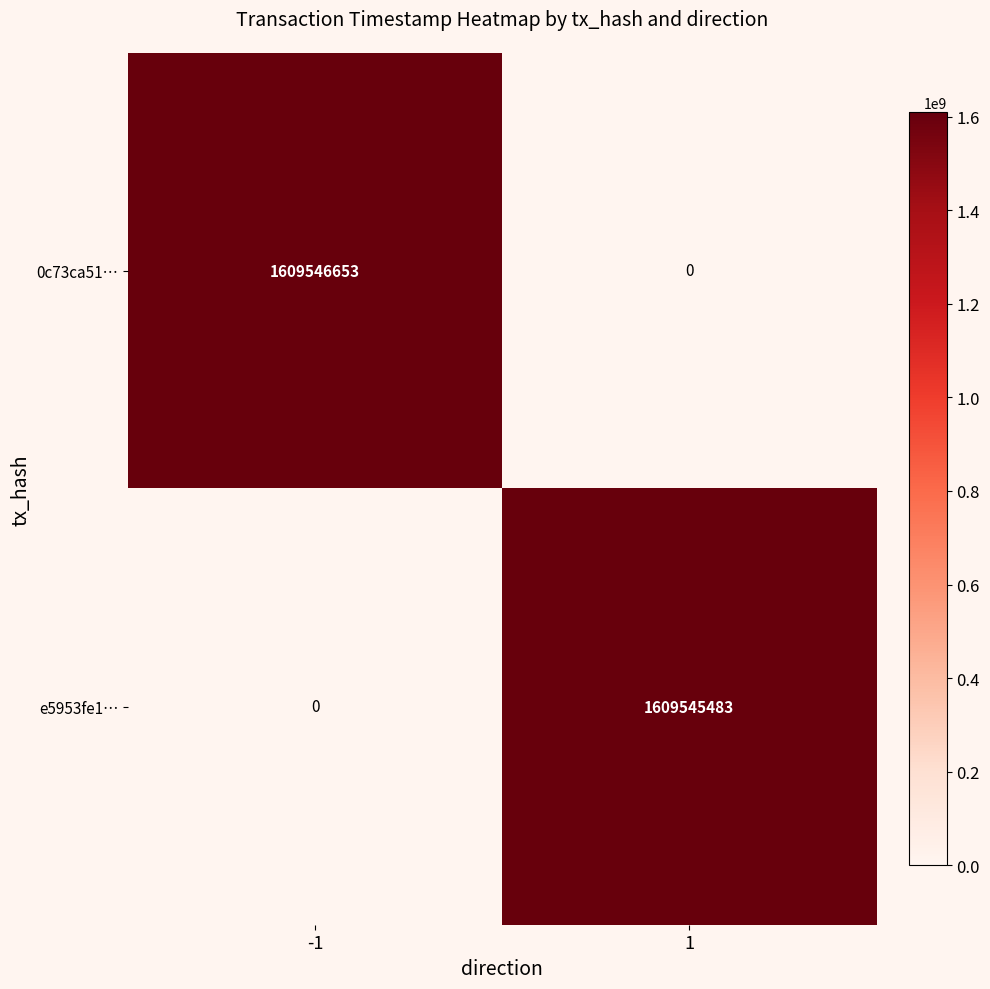

Which has a higher value, 1 or -1?

-1